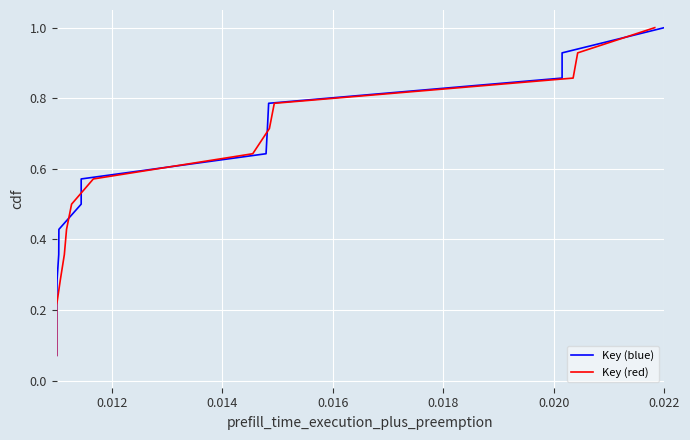

What is the average value of the Key (red) series?

0.5